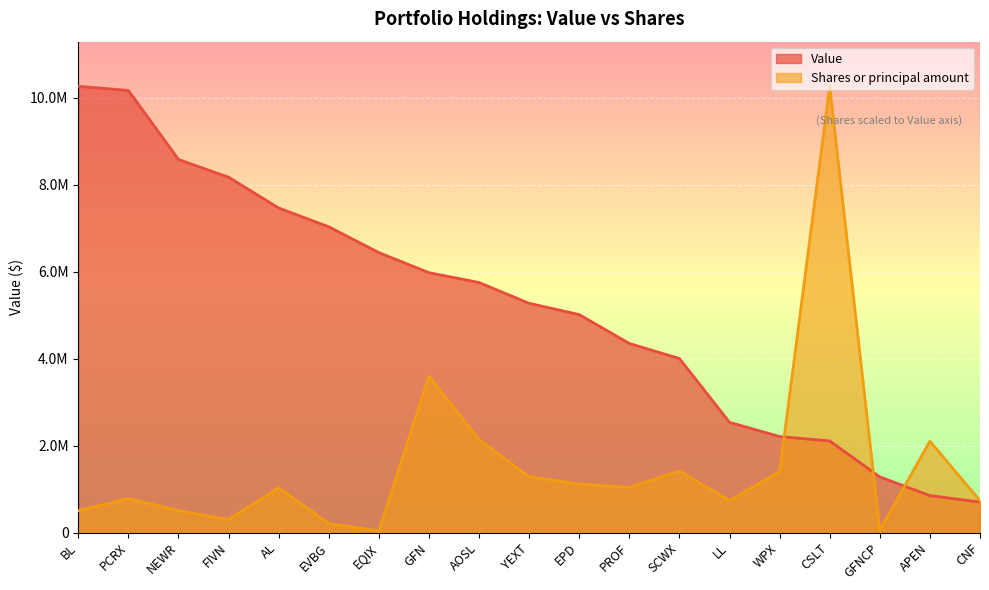

Reading left to right, extract all data points from this chart.

Value: BL=10268000.0	PCRX=10172000.0	NEWR=8584000.0	FIVN=8176000.0	AL=7467000.0	EVBG=7035000.0	EQIX=6441000.0	GFN=5979000.0	AOSL=5753000.0	YEXT=5274000.0	EPD=5015000.0	PROF=4350000.0	SCWX=4004000.0	LL=2536000.0	WPX=2208000.0	CSLT=2108000.0	GFNCP=1280000.0	APEN=850000.0	CNF=701000.0
Shares or principal amount: BL=500570.6	PCRX=783577.7	NEWR=503585.9	FIVN=298613.2	AL=1030502.0	EVBG=205518.4	EQIX=37069.0	GFN=3601498.6	AOSL=2137332.8	YEXT=1283444.9	EPD=1115508.9	PROF=1038032.3	SCWX=1416046.0	LL=739693.9	WPX=1399106.1	CSLT=10268000.0	GFNCP=53875.5	APEN=2101205.6	CNF=734156.4